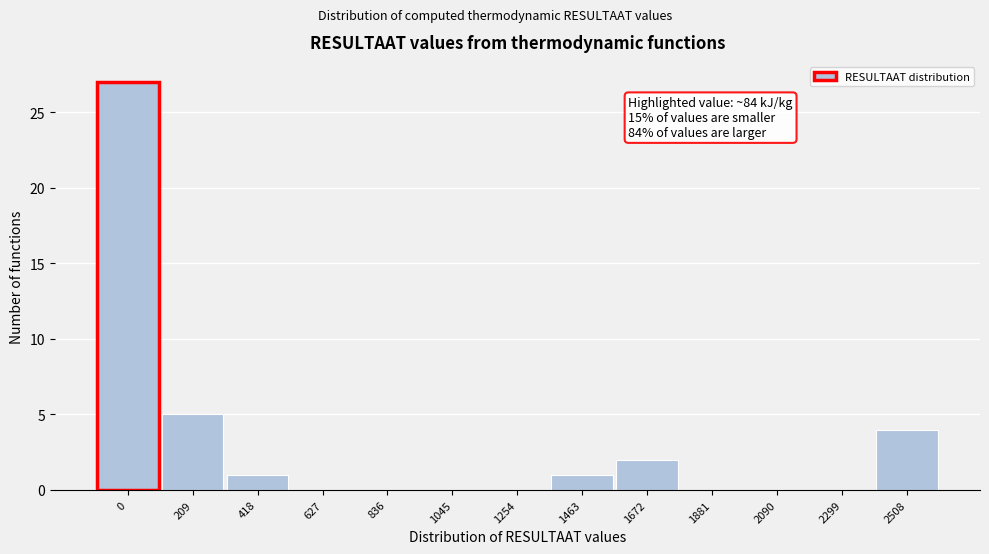

Reading right to left, transcribe all the data shown in this chart.

2508=4	2299=0	2090=0	1881=0	1672=2	1463=1	1254=0	1045=0	836=0	627=0	418=1	209=5	0=27